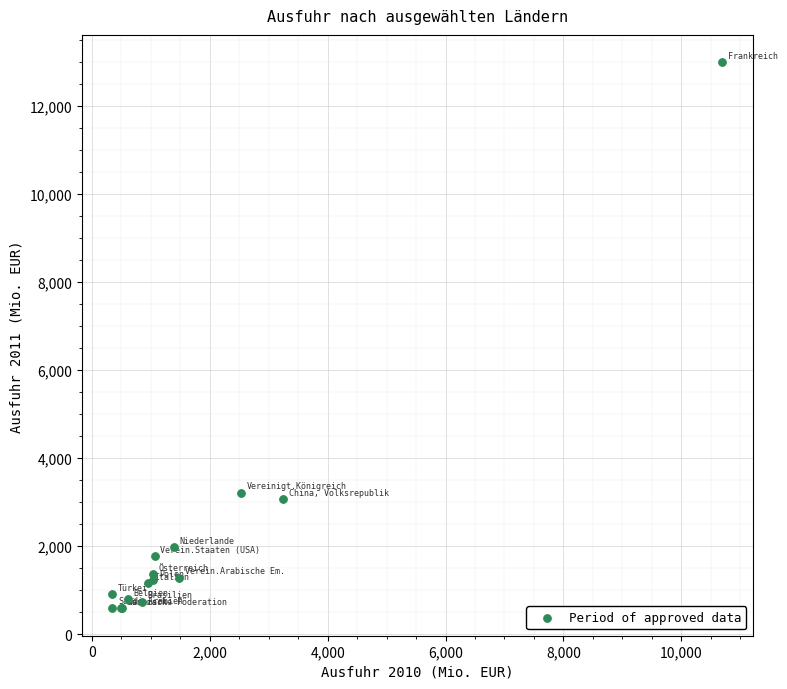

What Y value in the scatter plot is closest to 6793?

3221.3